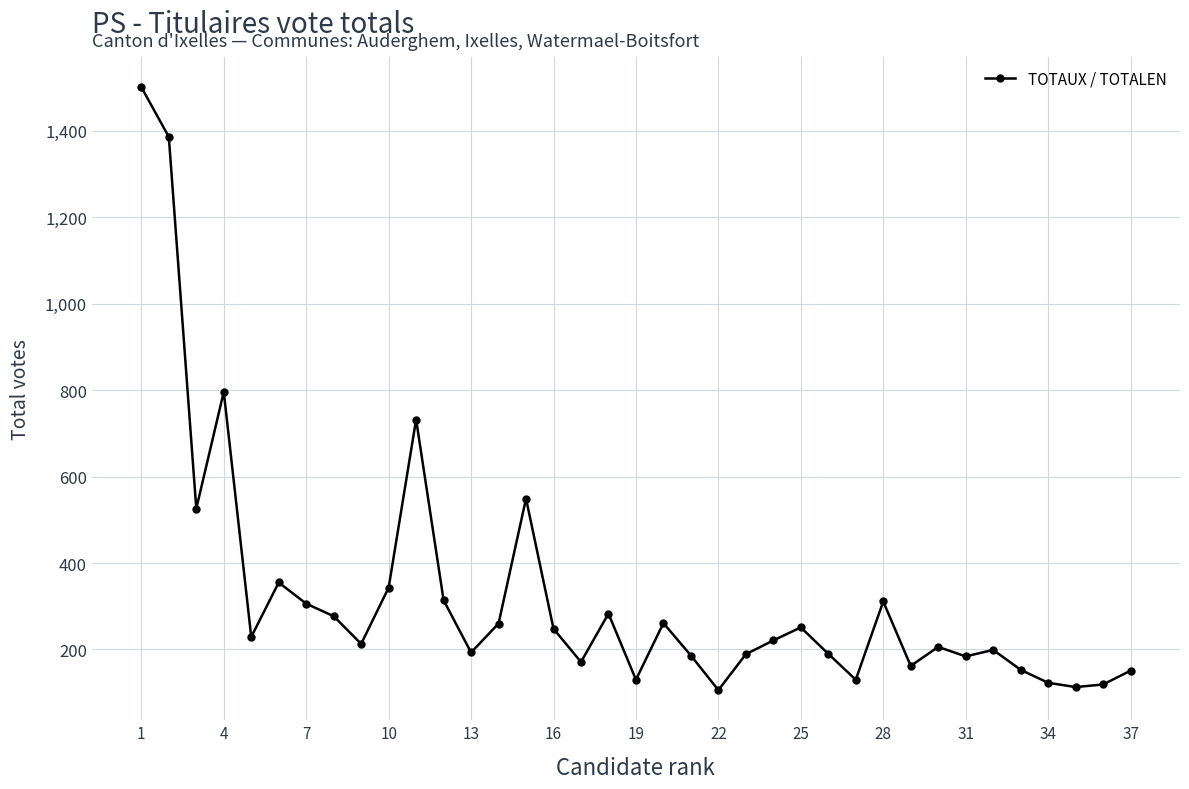

What is the value of the 18th point from the left?

283